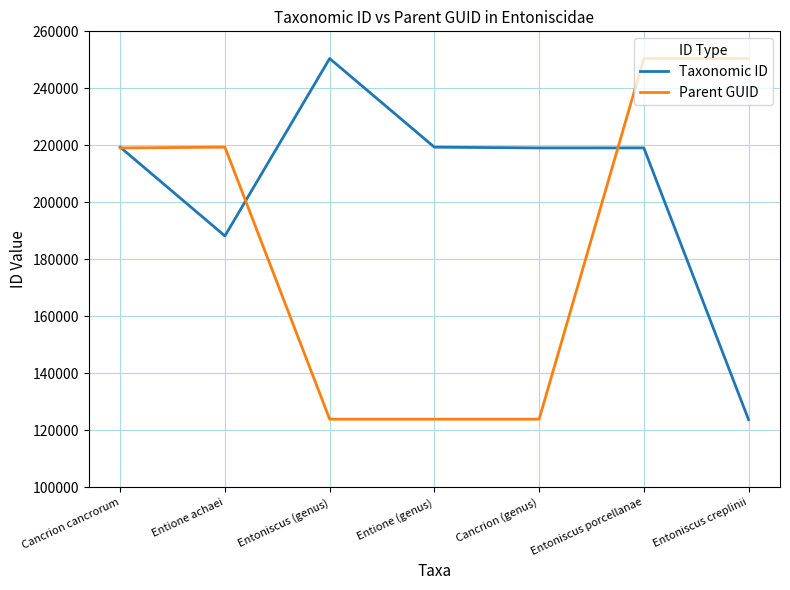

The Parent GUID series shows 162474 at Cancrion (genus). True or false?

False